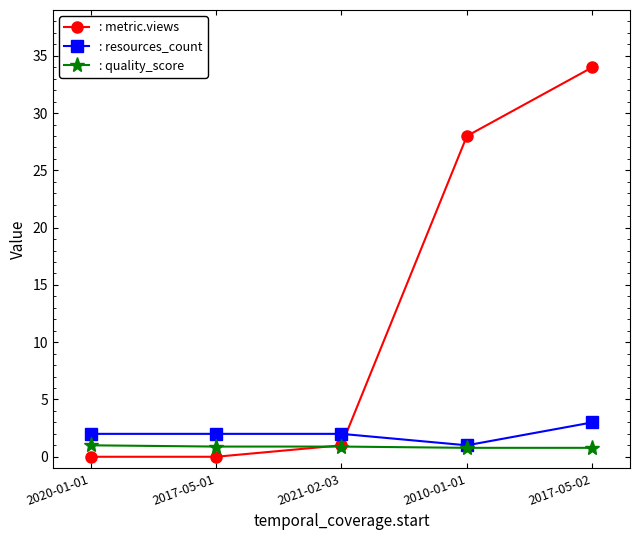

Is this an area chart (filled region under the line)?

No